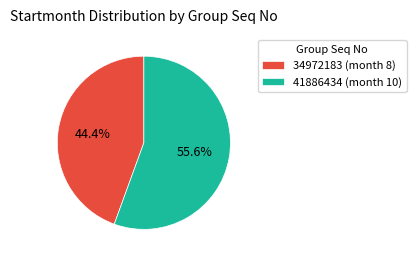

To the nearest percent, what is the combined percentage of 41886434 and 34972183?

100%